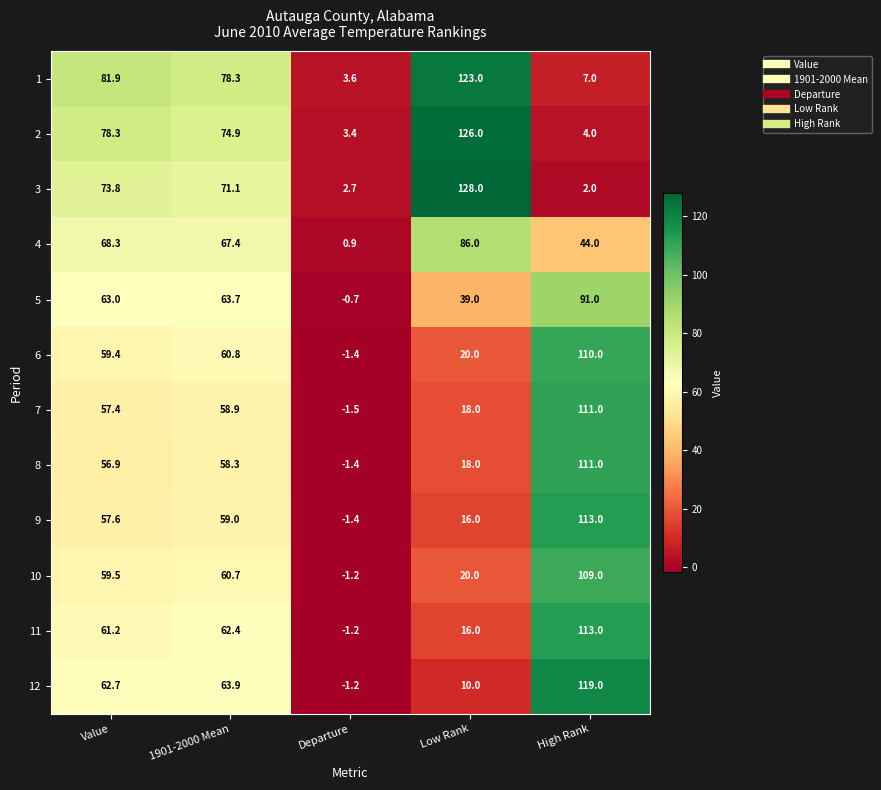

How many distinct data groups are displayed?

12